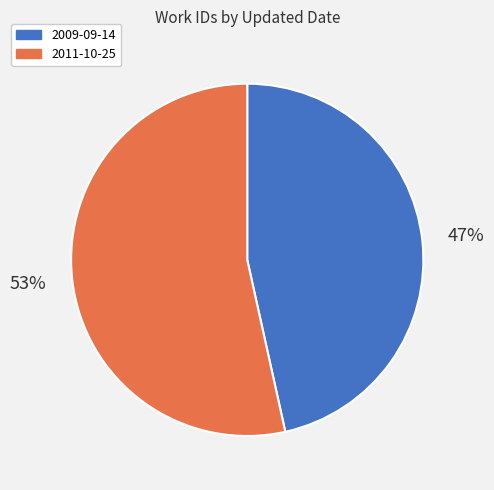

What percentage is the 2009-09-14 slice, to the nearest percent?

47%